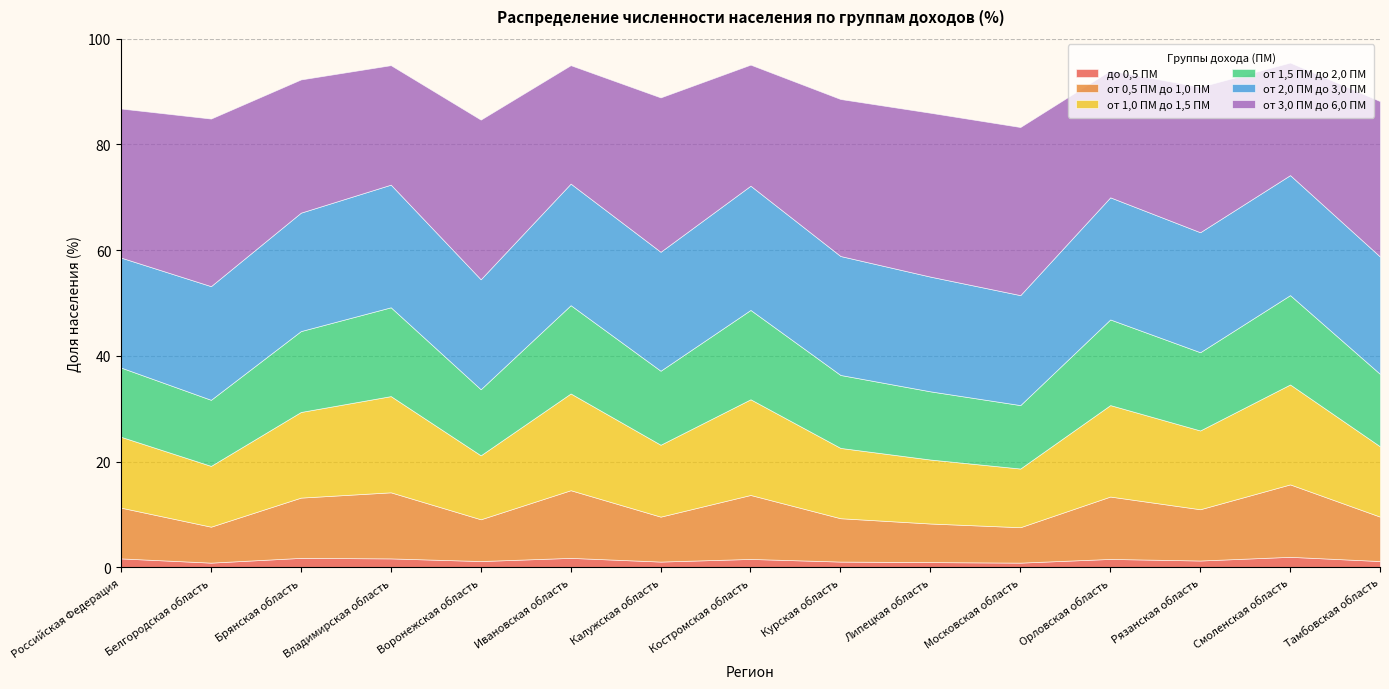

True or false: до 0,5 ПМ and от 1,5 ПМ до 2,0 ПМ cross at least once.

False